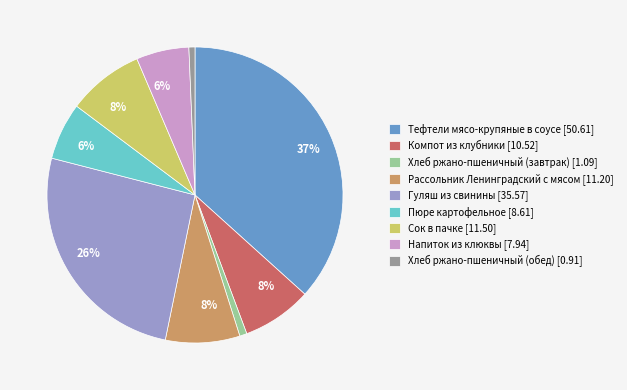

True or false: Пюре картофельное accounts for 6% of the total.

True